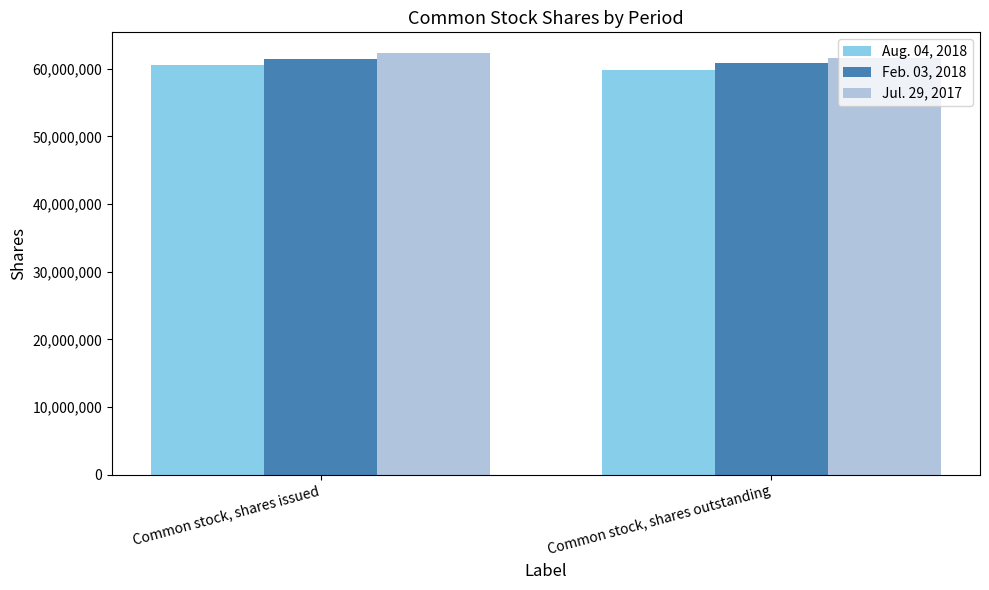

Between Common stock, shares issued and Common stock, shares outstanding, which series saw the biggest shift?

Aug. 04, 2018